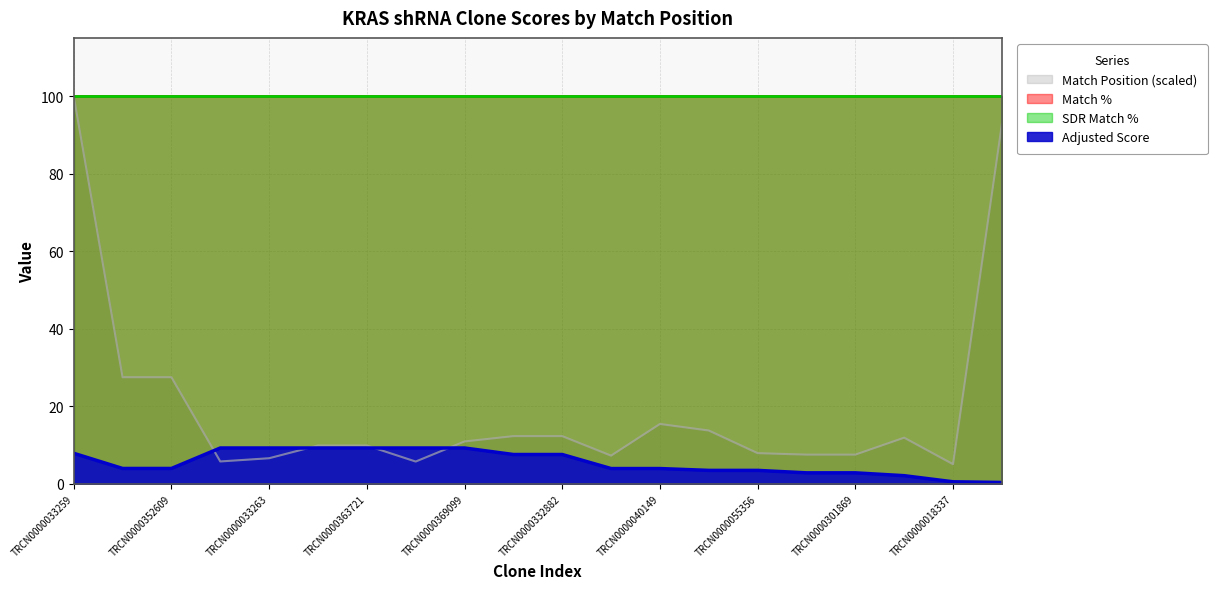

Between which two adjacent categories do Adjusted Score and Match Position first intersect?

TRCN0000352609 and TRCN0000377271